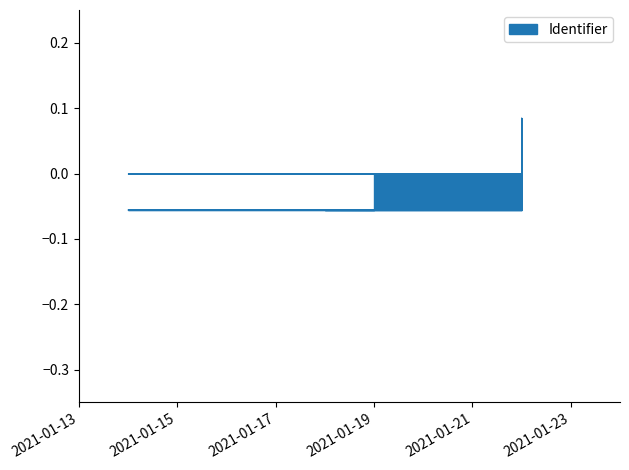

What is the change in value from 2021-01-19 to 2021-01-22?

+0.1